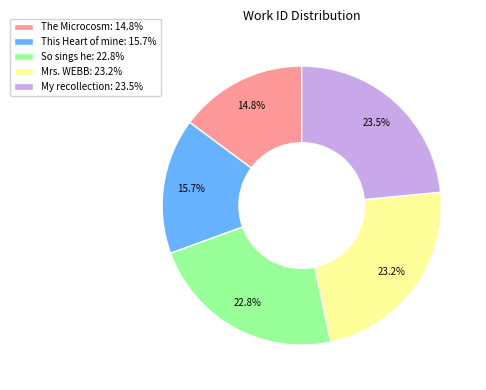

To the nearest percent, what portion does Mrs. WEBB represent?

23%